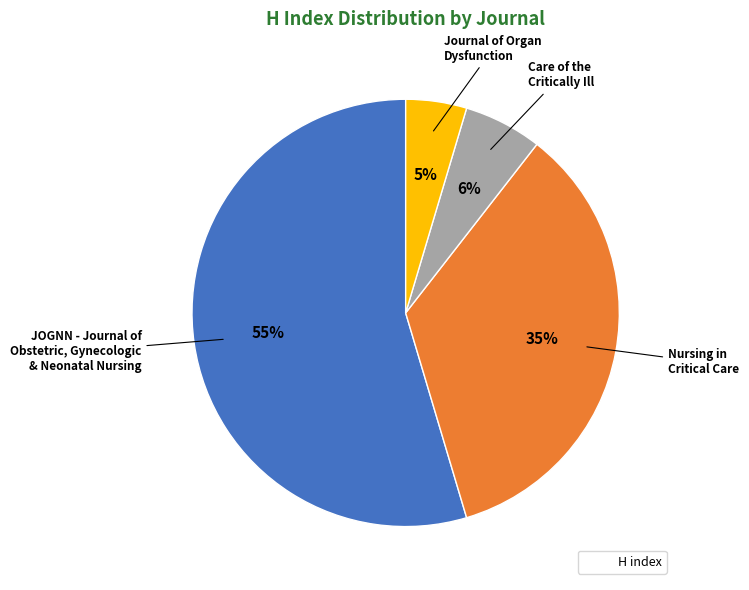

Does any single category account for the majority?

Yes